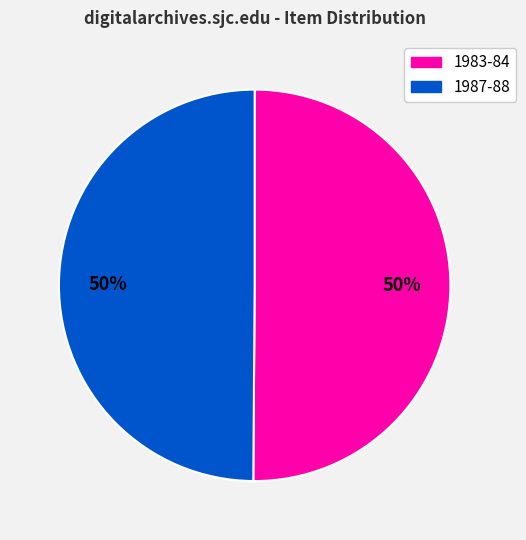

To the nearest percent, what is the average slice percentage?

50%